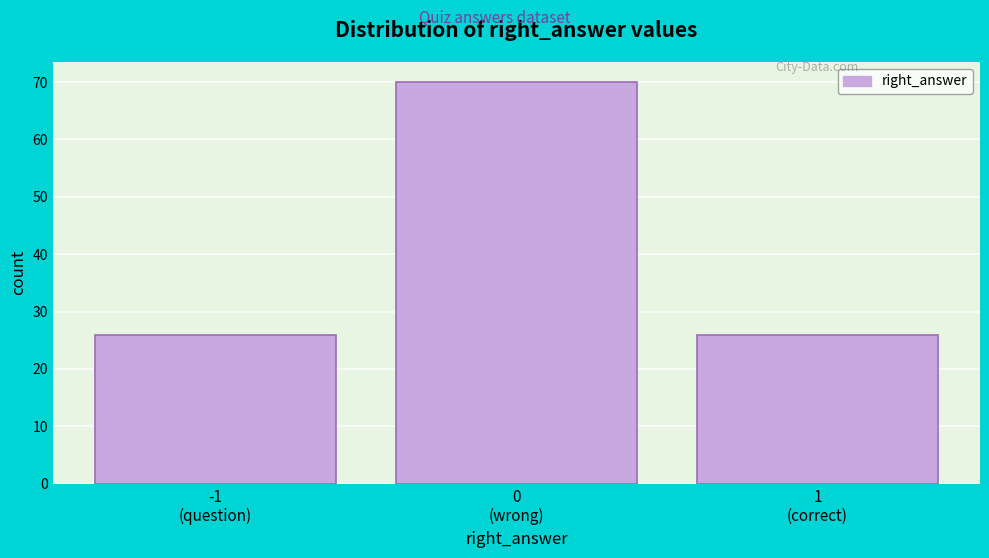

Reading left to right, transcribe all the data shown in this chart.

26	70	26